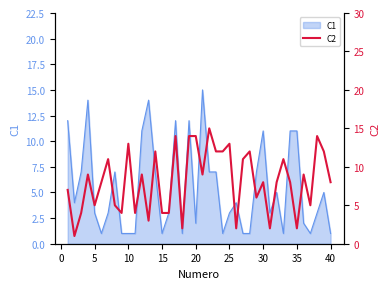

The C1 series shows 3 at 30. True or false?

False